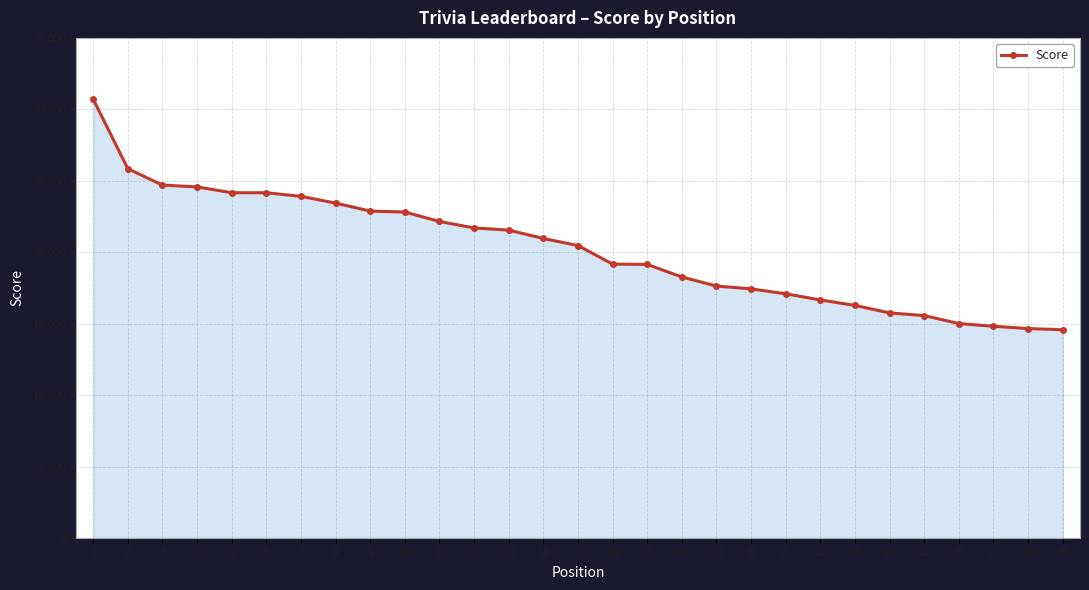

What is the difference between the values at 22 and 3?

8039